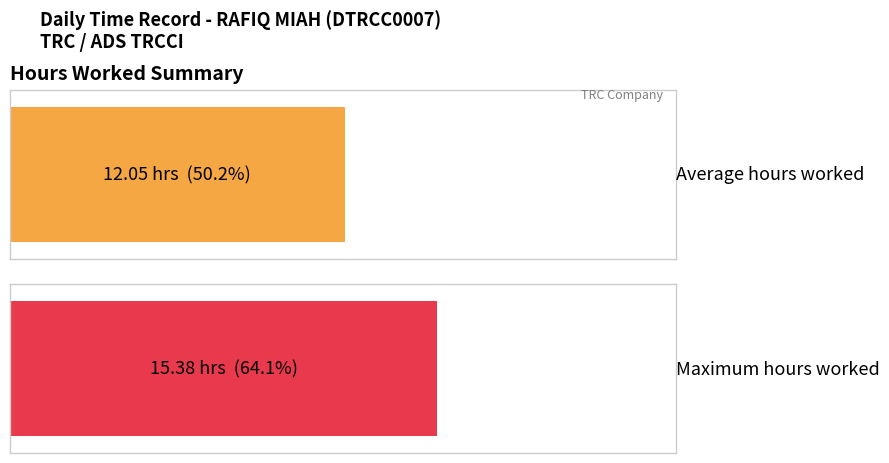

What is the greatest value displayed?

15.4